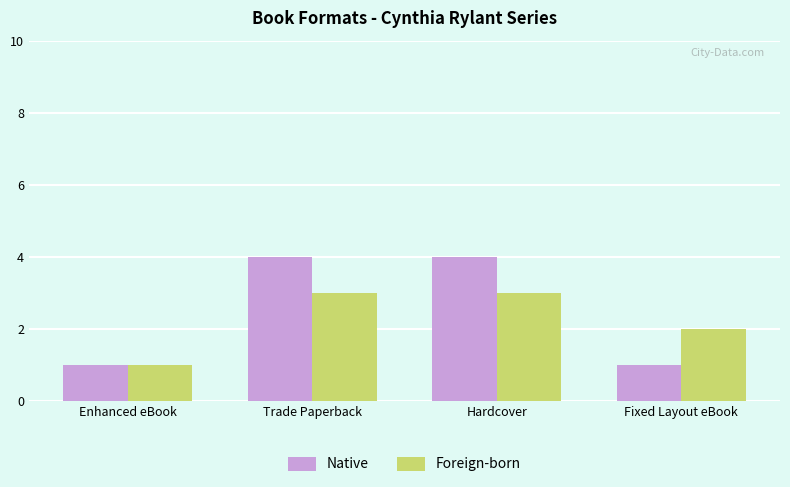

At which label is Foreign-born closest to 2?

Fixed Layout eBook